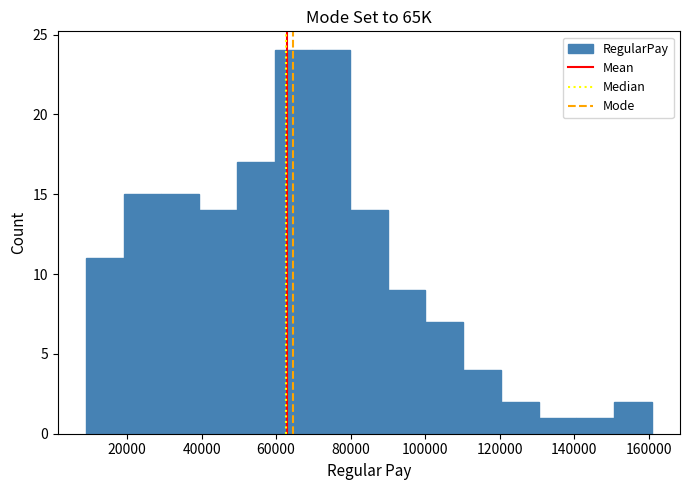

Reading left to right, transcribe this chart: for each bar, give the range it covers on the x-axis and its height. Neither the bar edges nor the heights are printed on the chart, so give them approximately, as read against the axes.

10000 to 20000: 11
20000 to 30000: 15
30000 to 40000: 15
40000 to 50000: 14
50000 to 60000: 17
60000 to 70000: 24
70000 to 80000: 24
80000 to 90000: 14
90000 to 100000: 9
100000 to 110000: 7
110000 to 120000: 4
120000 to 130000: 2
130000 to 140000: 1
140000 to 150000: 1
150000 to 160000: 2